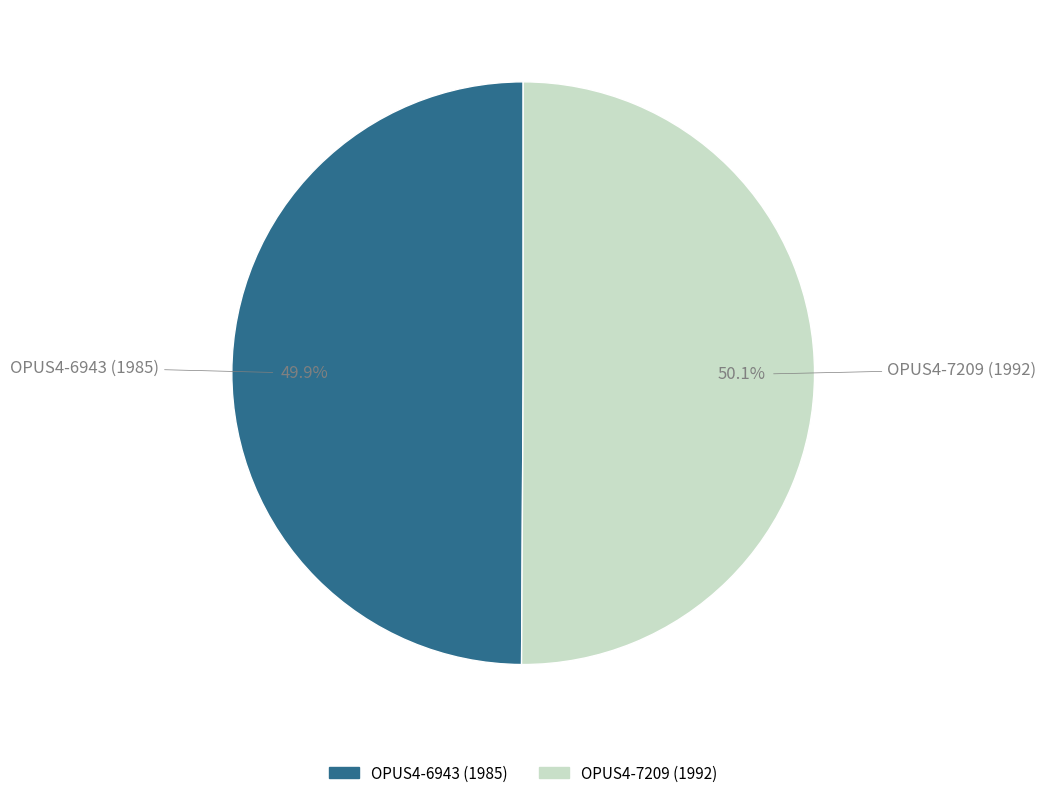

What is the ratio of the value at OPUS4-7209 (1992) to the value at OPUS4-6943 (1985)?

1.0